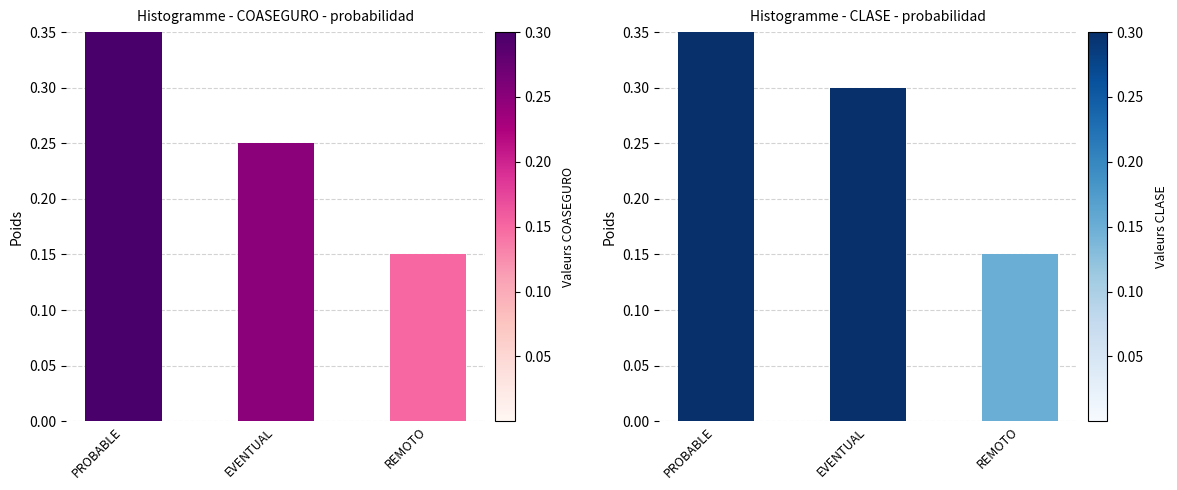

Are the bars grouped side by side (vs. stacked)?

Yes